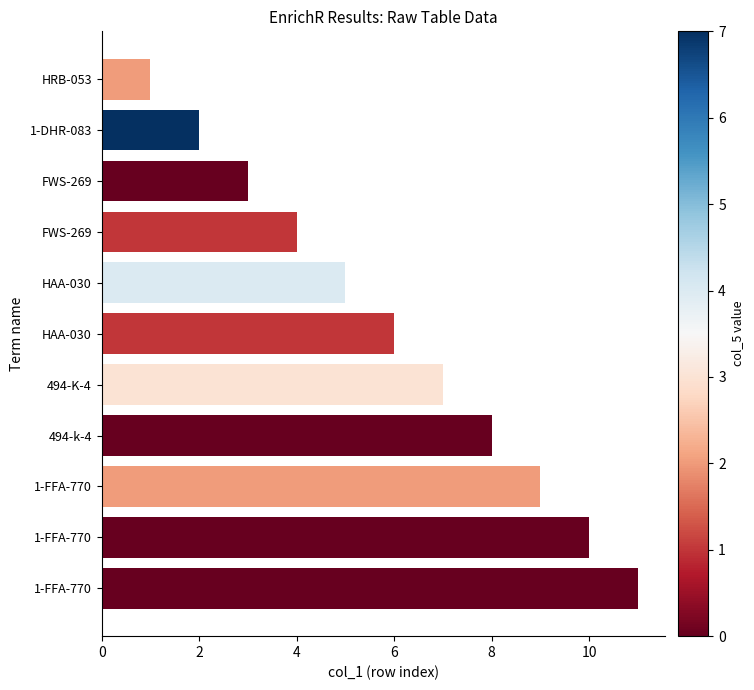

Are the bars horizontal?

Yes